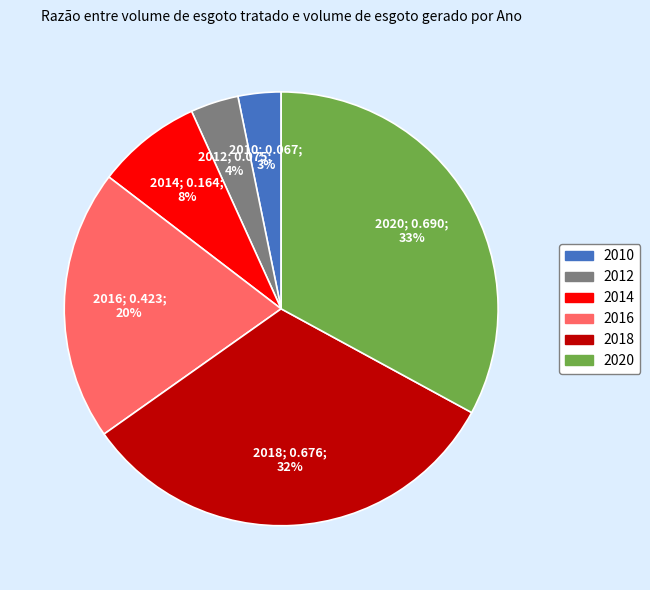

What is the largest slice in the pie chart?

2020